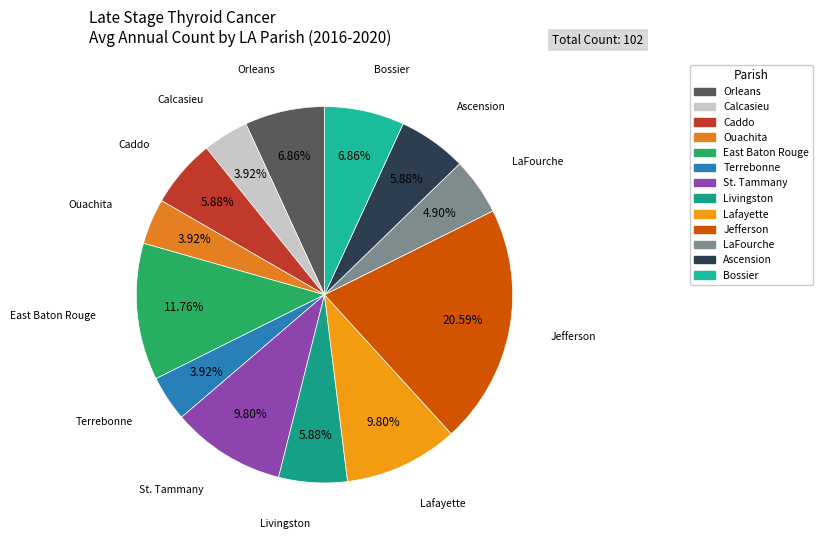

What is the smallest slice in the pie chart?

Calcasieu Parish